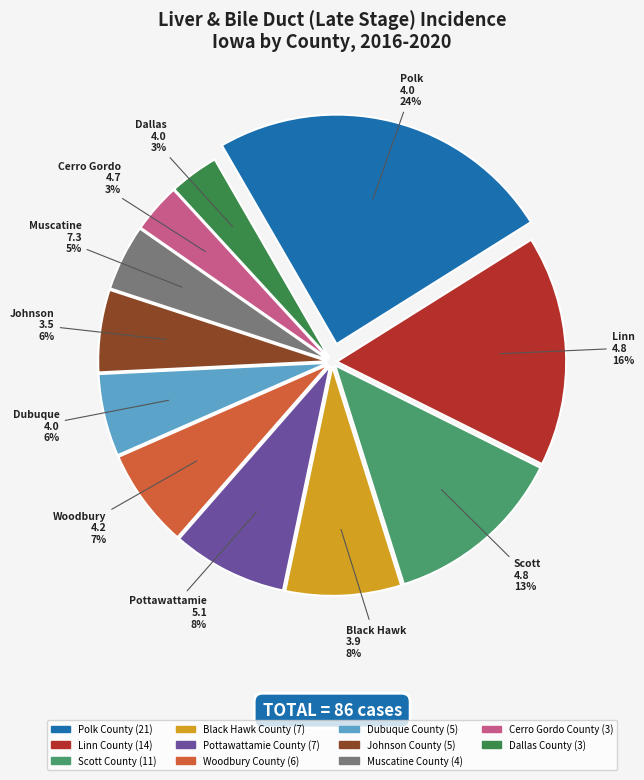

To the nearest percent, what portion does Scott County represent?

13%